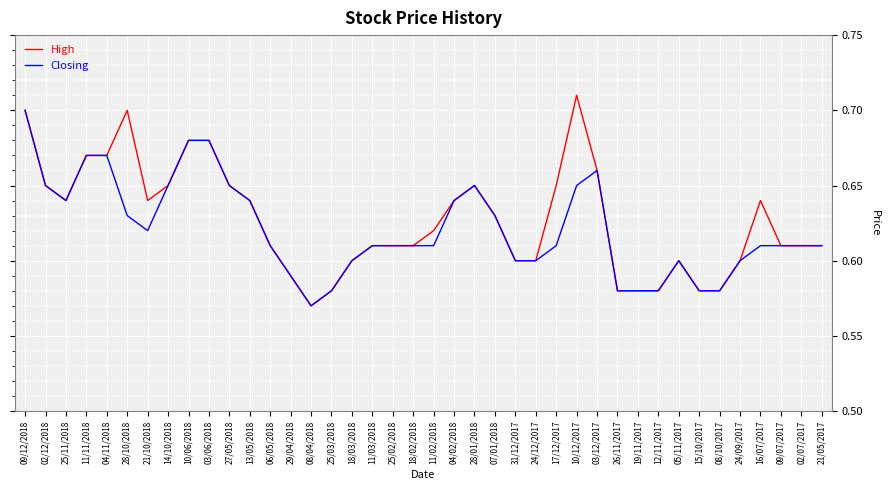

List the series in order of their peak value, highest first.

High, Closing